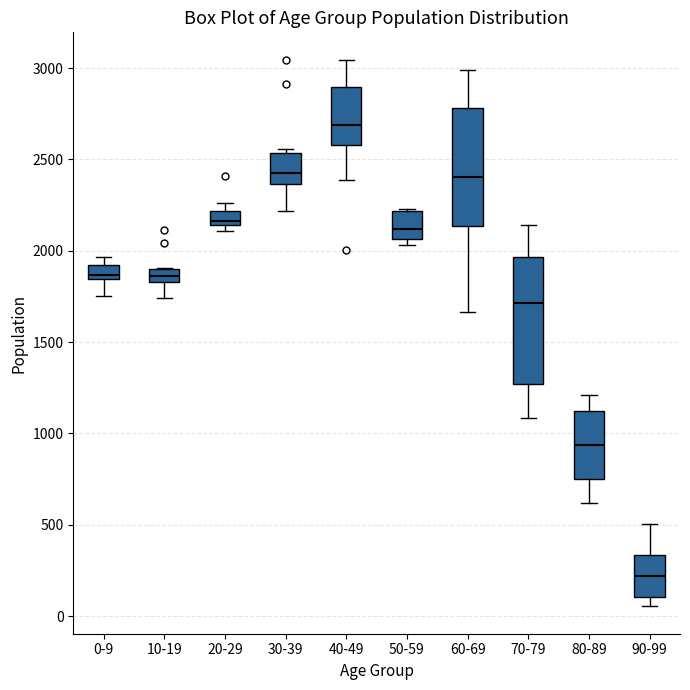

Which box is the tallest, from its lower edge to its upper edge?

70-79